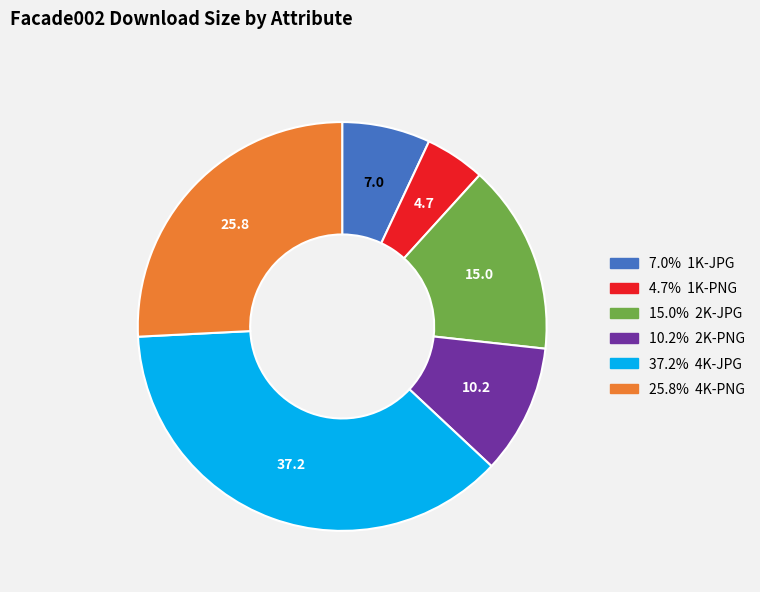

Does any single category account for the majority?

No